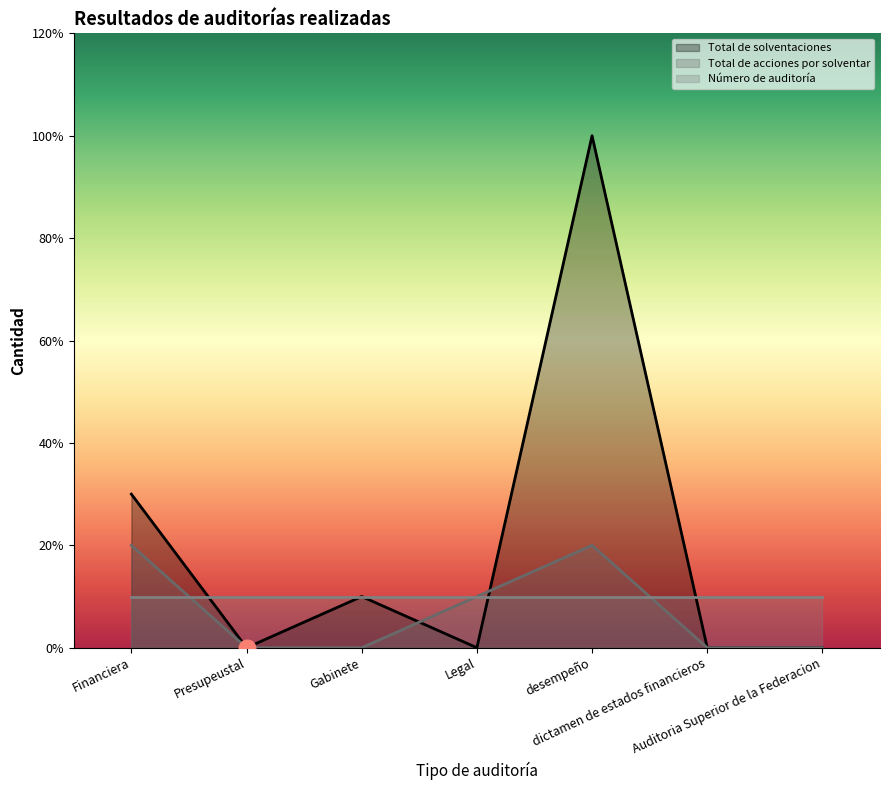

What position from the left is Legal?

4